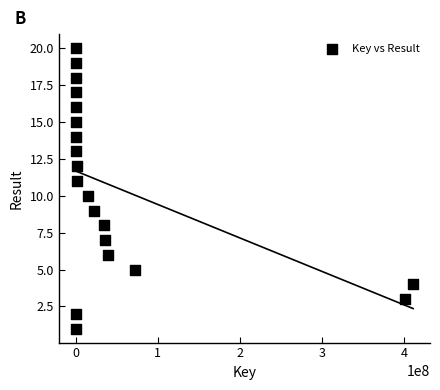

What is the range of X values (max minus min)?

410445595